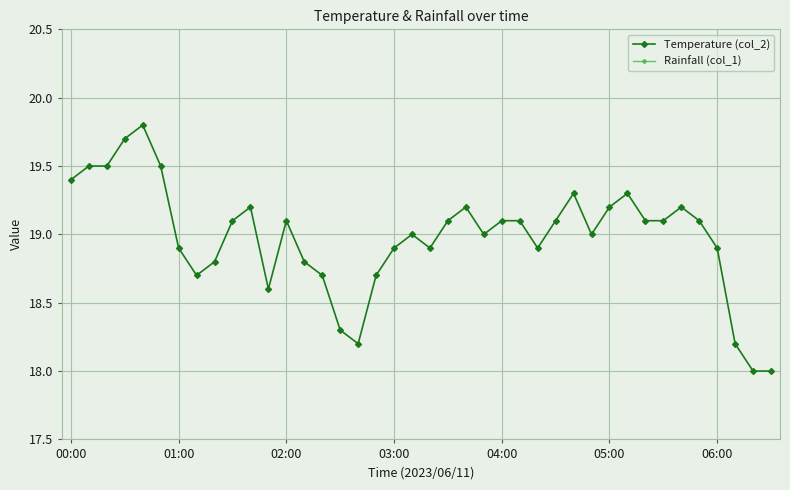

True or false: Temperature (col_2) and Rainfall (col_1) intersect in this chart.

False